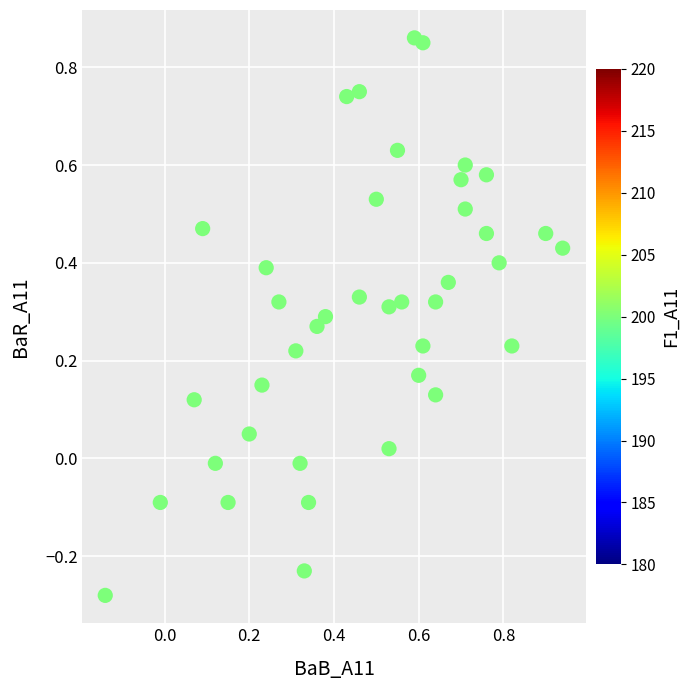

What is the range of X values (max minus min)?

1.1